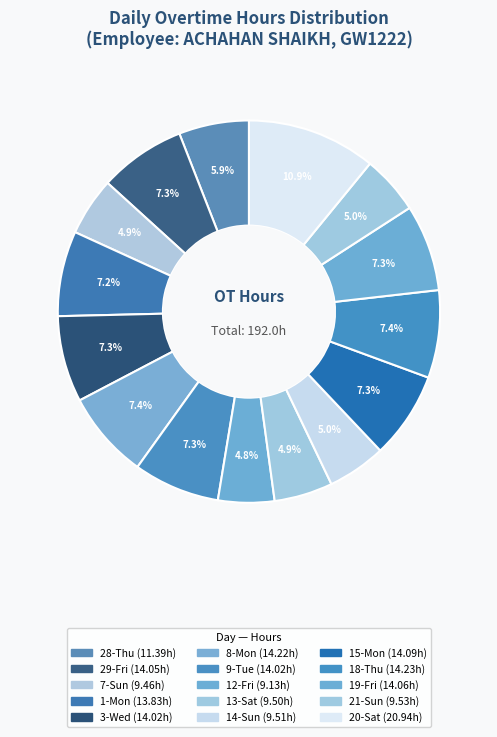

To the nearest percent, what is the difference between the 14-Sun and 1-Mon slice percentages?

2%